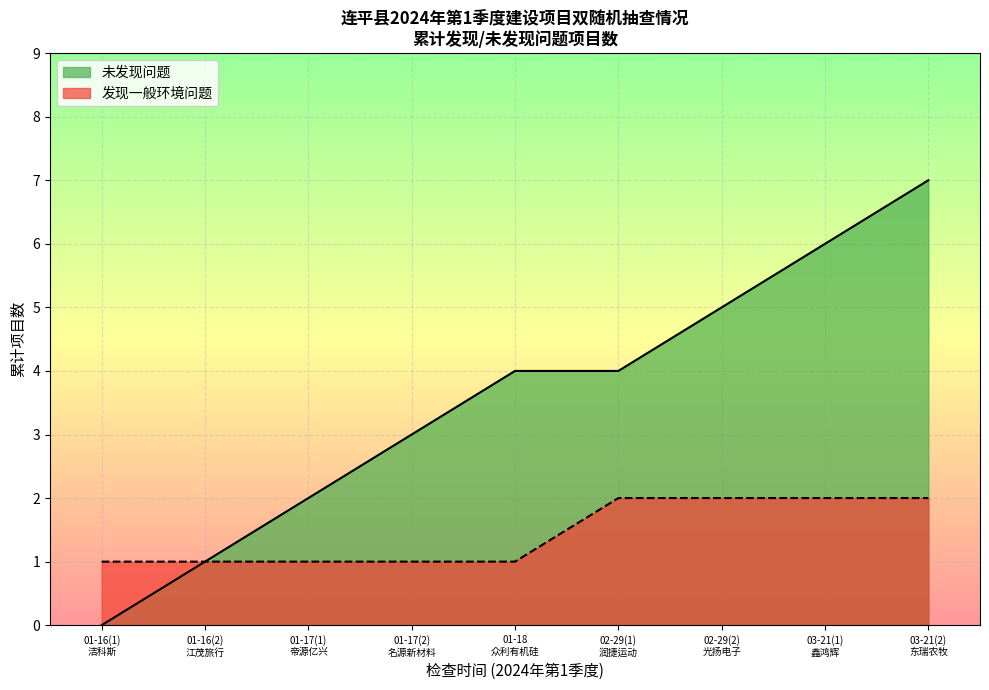

Between 2024-02-29 and 2024-03-21, which series saw the biggest shift?

未发现问题